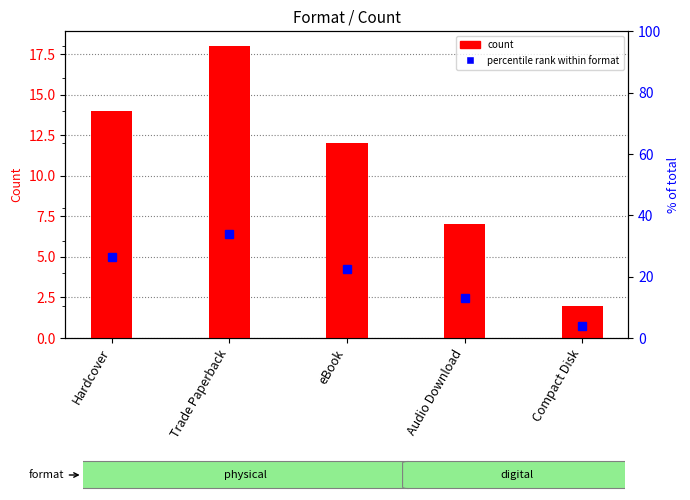

Which label corresponds to the smallest value in the chart?

Compact Disk